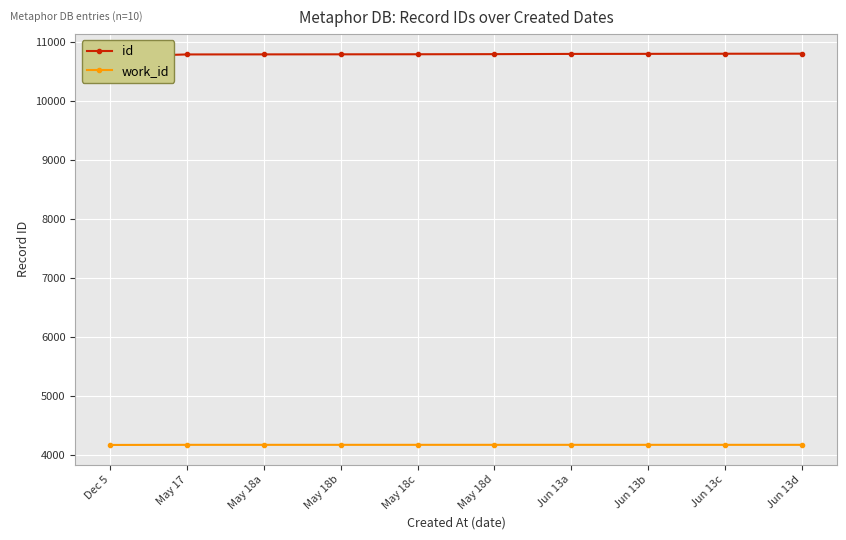

Reading right to left, what are all the values shown in this chart?

id: Jun 13d=10794	Jun 13c=10793	Jun 13b=10791	Jun 13a=10790	May 18d=10786	May 18c=10784	May 18b=10783	May 18a=10782	May 17=10781	Dec 5=10744
work_id: Jun 13d=4167	Jun 13c=4167	Jun 13b=4167	Jun 13a=4167	May 18d=4167	May 18c=4167	May 18b=4167	May 18a=4167	May 17=4167	Dec 5=4165